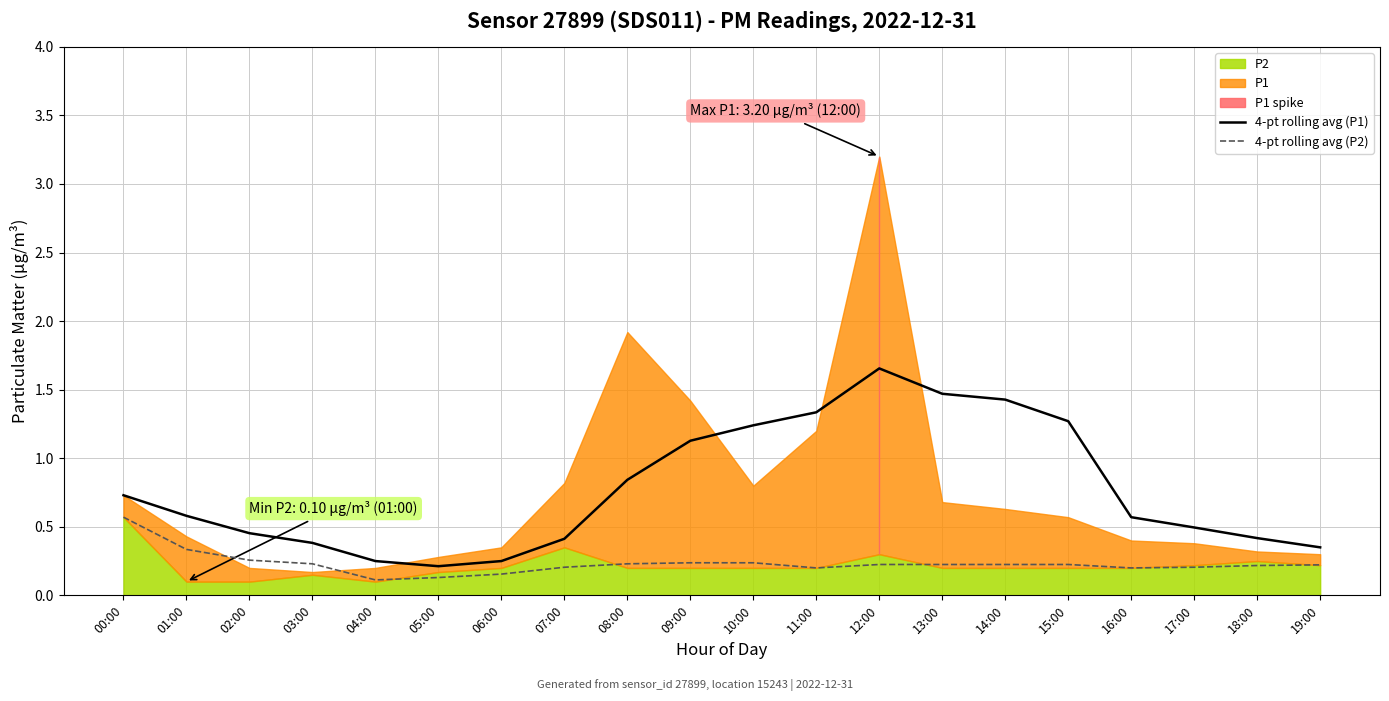

What is the maximum value for 4-pt rolling avg (P1)?

1.7